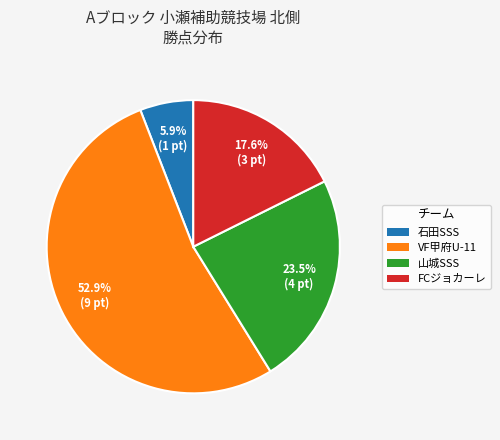

Does any single category account for the majority?

Yes